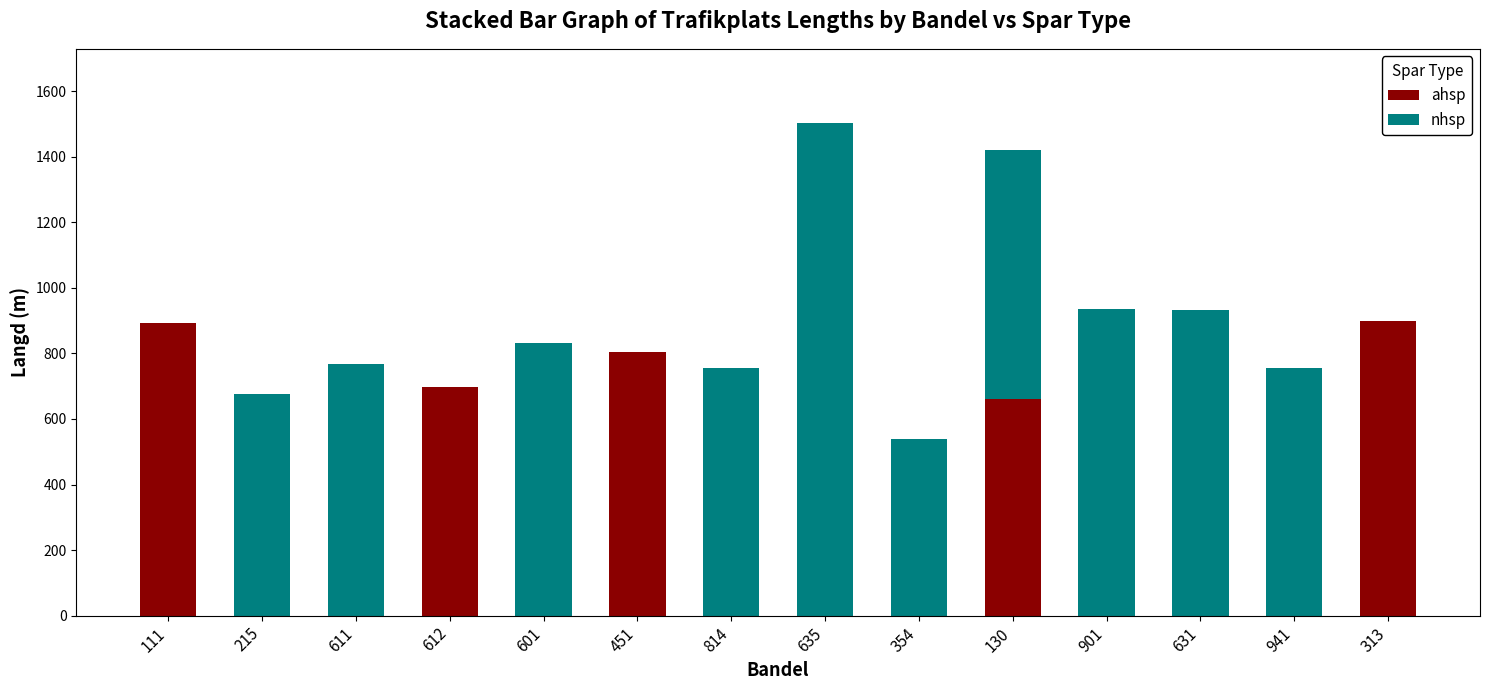

The value of ahsp at 451 is 805. True or false?

True